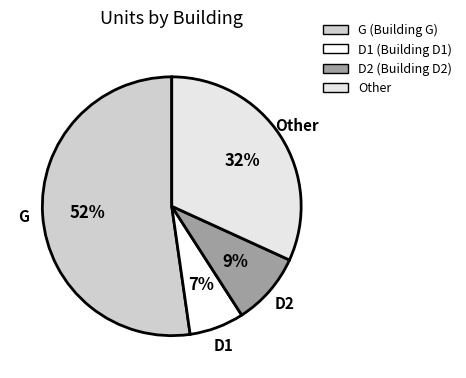

Approximately how many times larger is the value at D2 compared to Other?

0.3